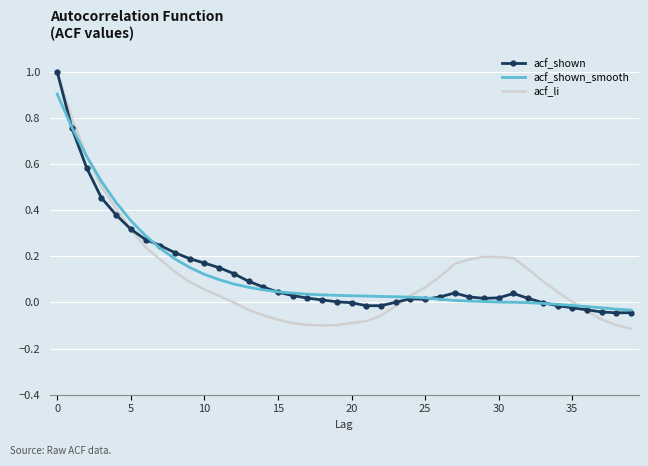

Which series has the widest spread of values?

acf_li